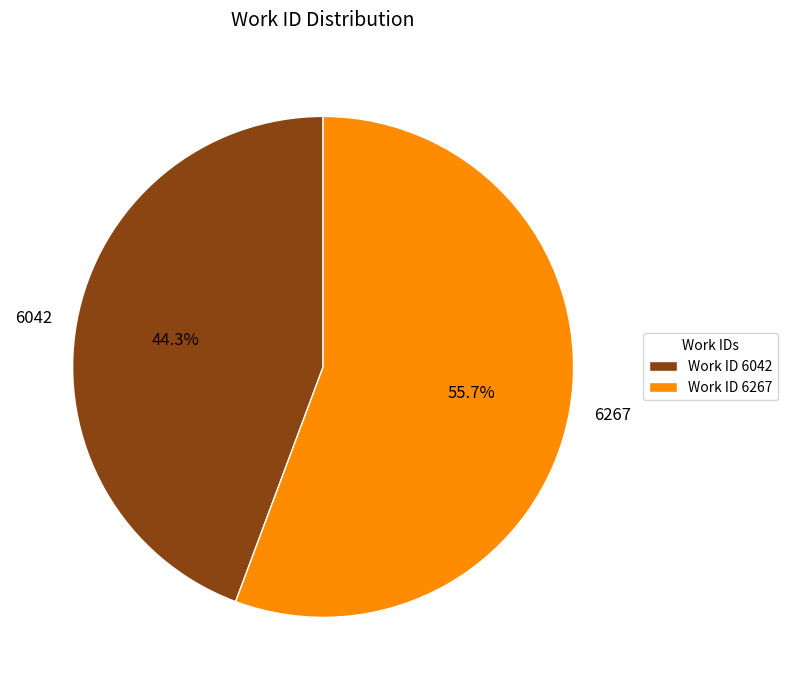

Which has a higher value, 6042 or 6267?

6267